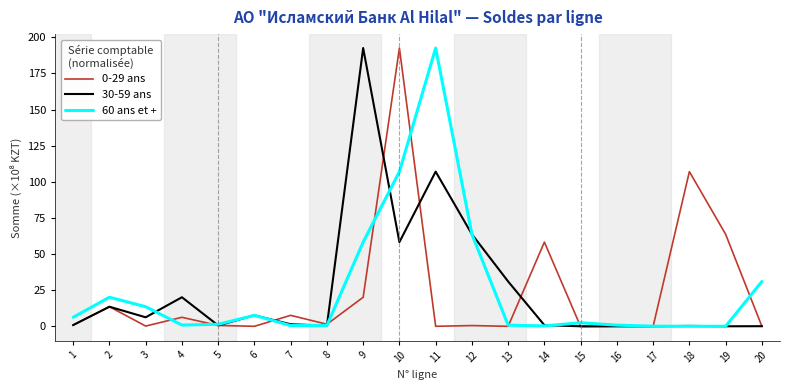

What is the difference between the 0-29 ans values at 18 and 2?

93.5